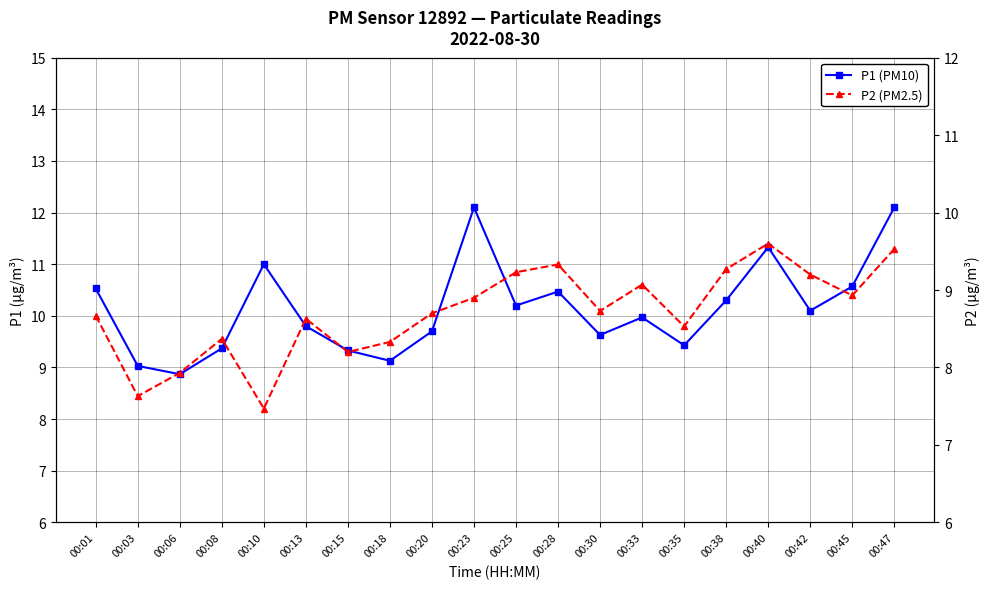

How many data points in P2 (PM2.5) are less than 8?

3